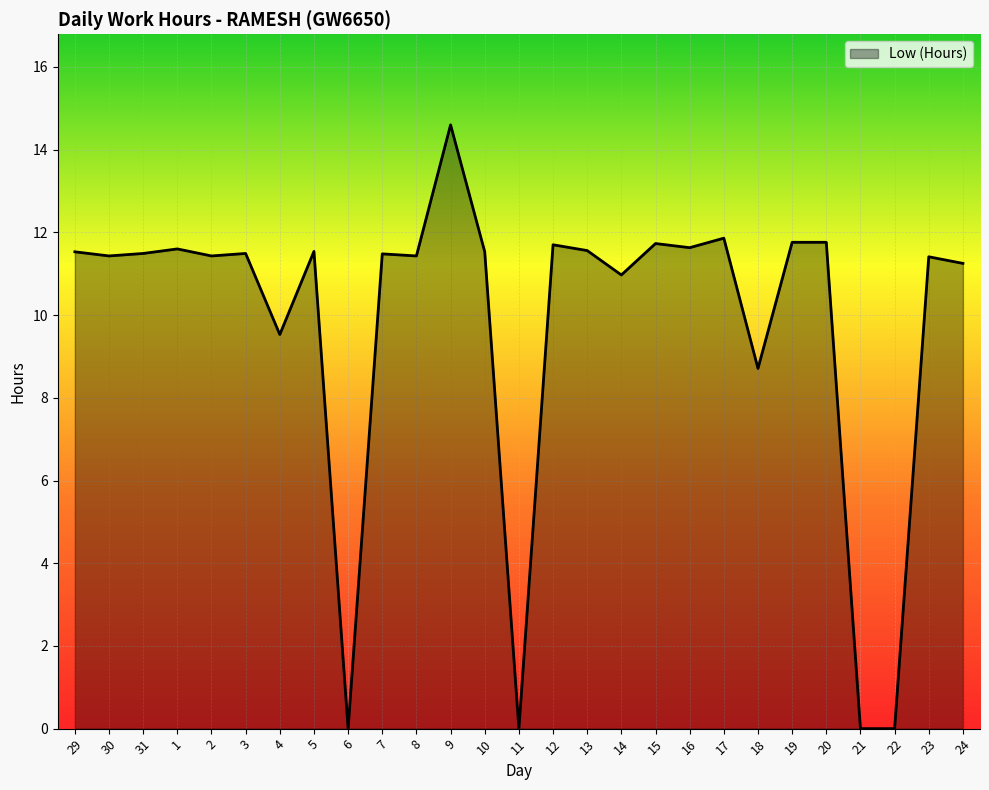

Where is the data nearest to the value 7?

18